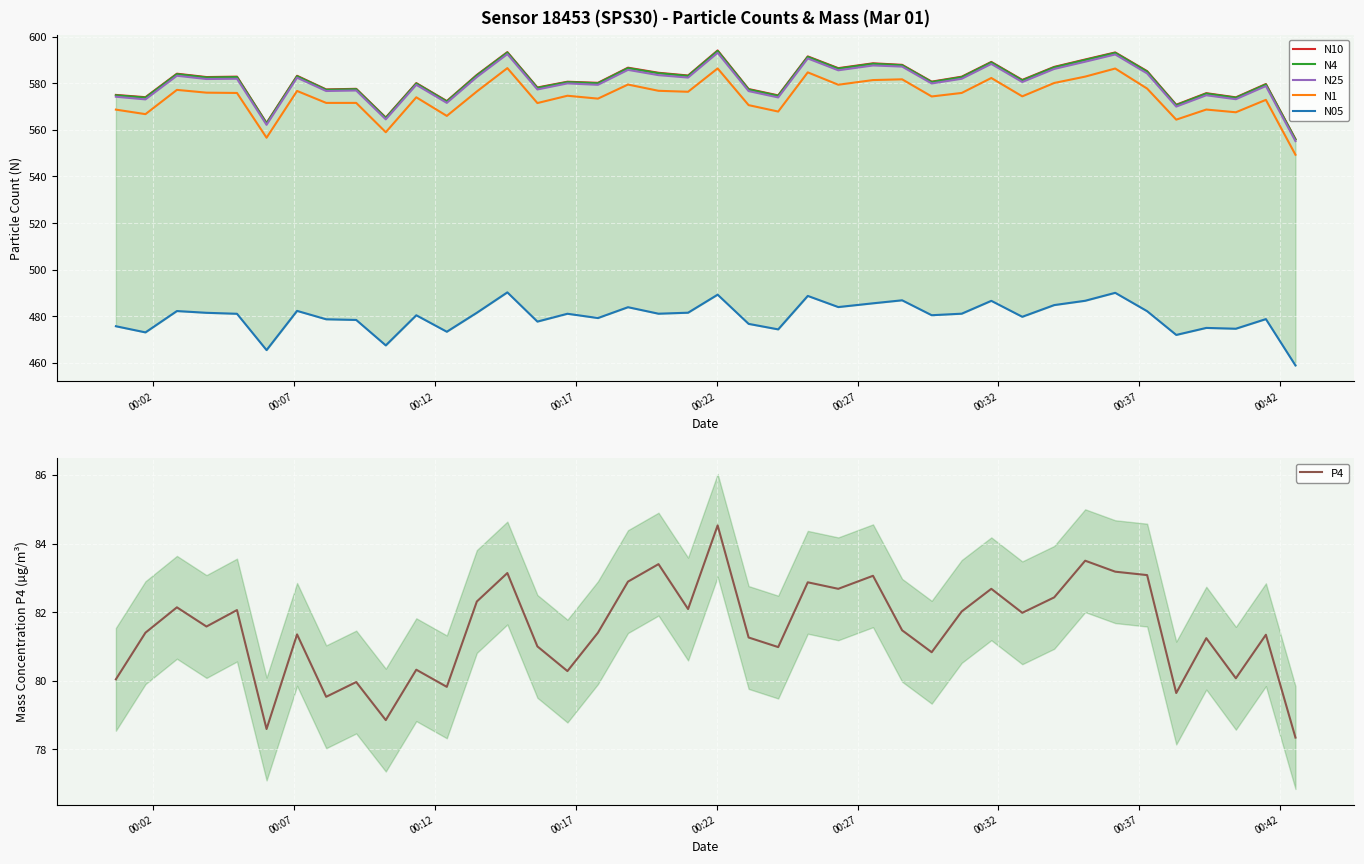

True or false: N1 and N25 cross at least once.

False